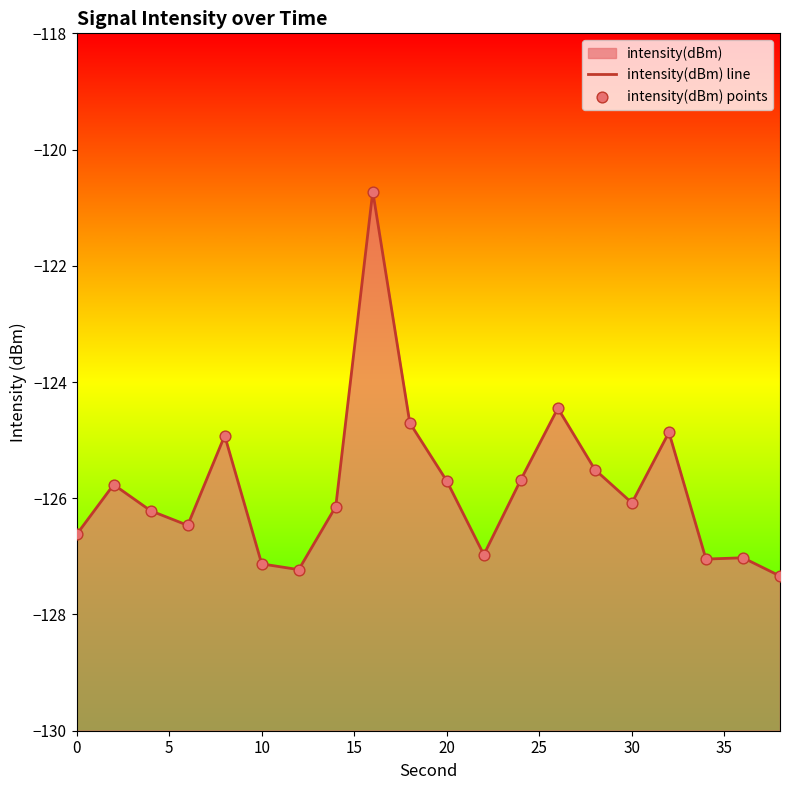

Which series has the largest total across all categories?

intensity(dBm) line